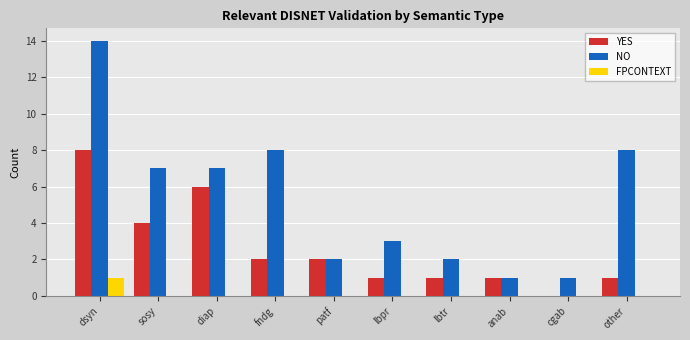

Where does the YES series first go above 2?

dsyn